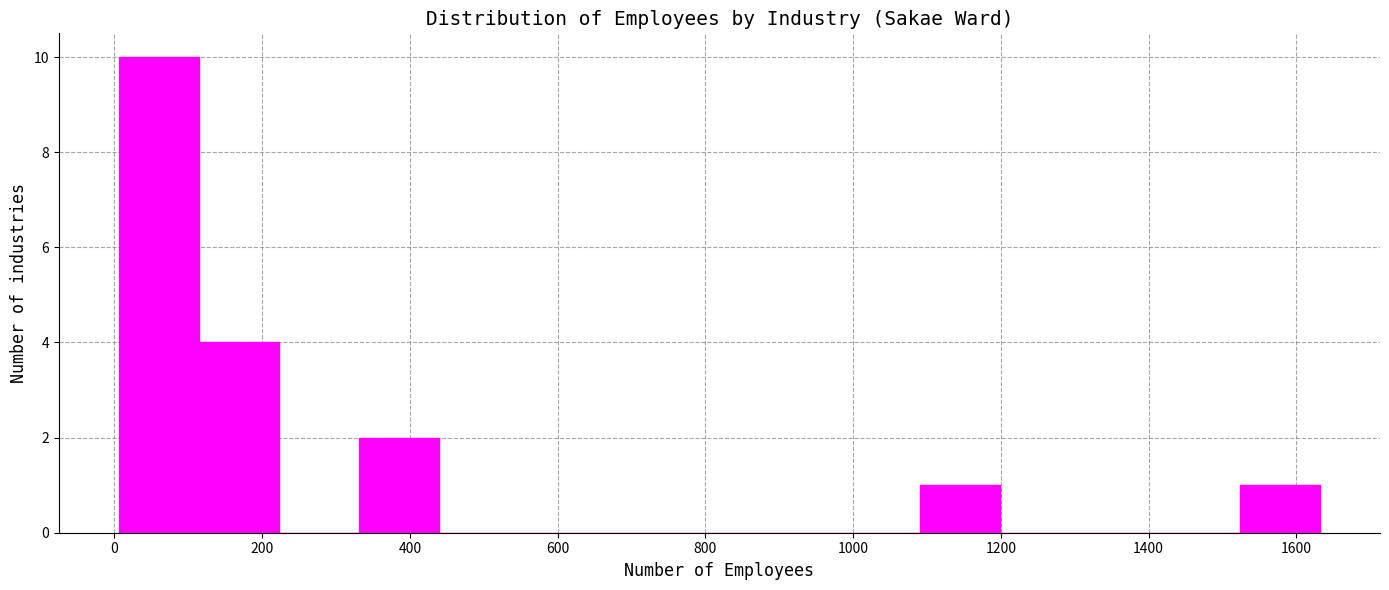

Reading left to right, transcribe this chart: for each bar, give the range it covers on the x-axis and its height. Neither the bar edges nor the heights are printed on the chart, so give them approximately, as read against the axes.

0 to 120: 10
120 to 220: 4
220 to 340: 0
340 to 440: 2
440 to 540: 0
540 to 660: 0
660 to 760: 0
760 to 880: 0
880 to 980: 0
980 to 1100: 0
1100 to 1200: 1
1200 to 1300: 0
1300 to 1420: 0
1420 to 1520: 0
1520 to 1640: 1